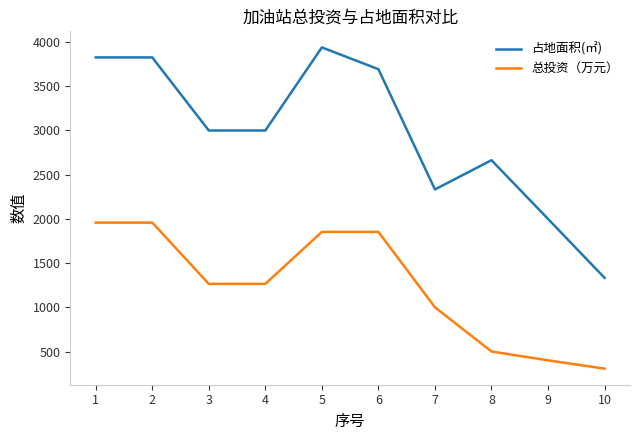

How many lines are shown in the chart?

2